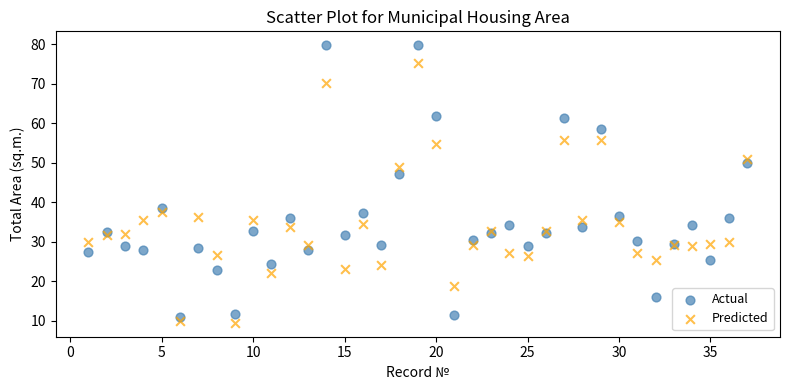

Which series reaches the maximum Y coordinate?

Actual